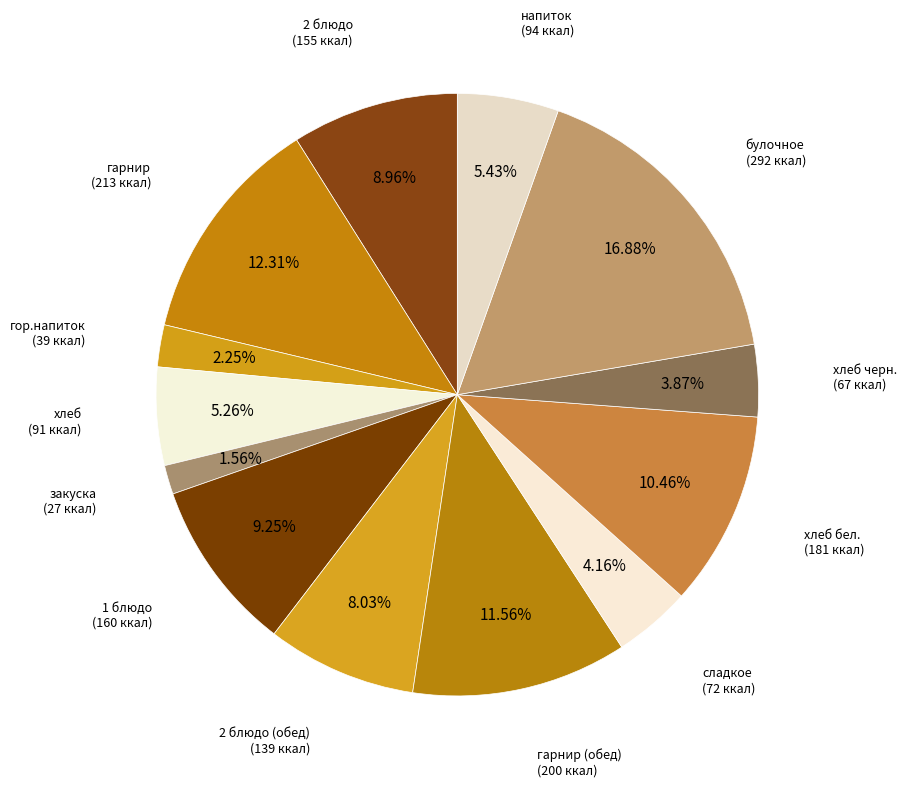

Rank the categories by value from lowest to highest.

закуска, гор.напиток, хлеб черн., сладкое, хлеб, напиток, 2 блюдо (обед), 2 блюдо, 1 блюдо, хлеб бел., гарнир (обед), гарнир, булочное